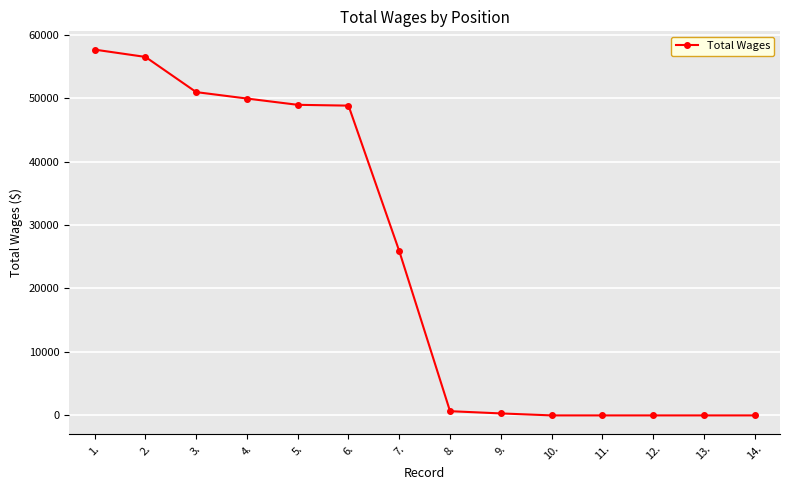

What is the change in value from 4. to 6.?

-1116